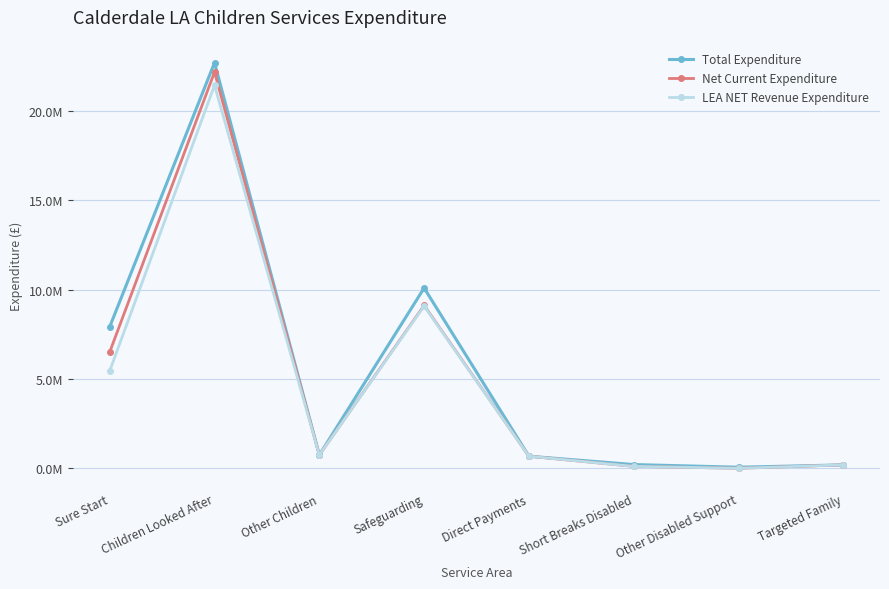

Is this an area chart (filled region under the line)?

No